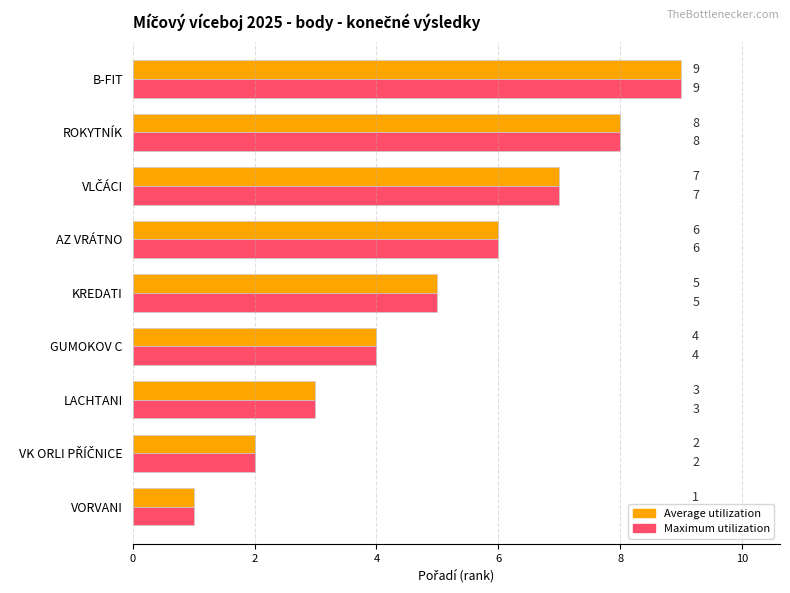

What is the difference between the Maximum utilization values at VORVANI and B-FIT?

8